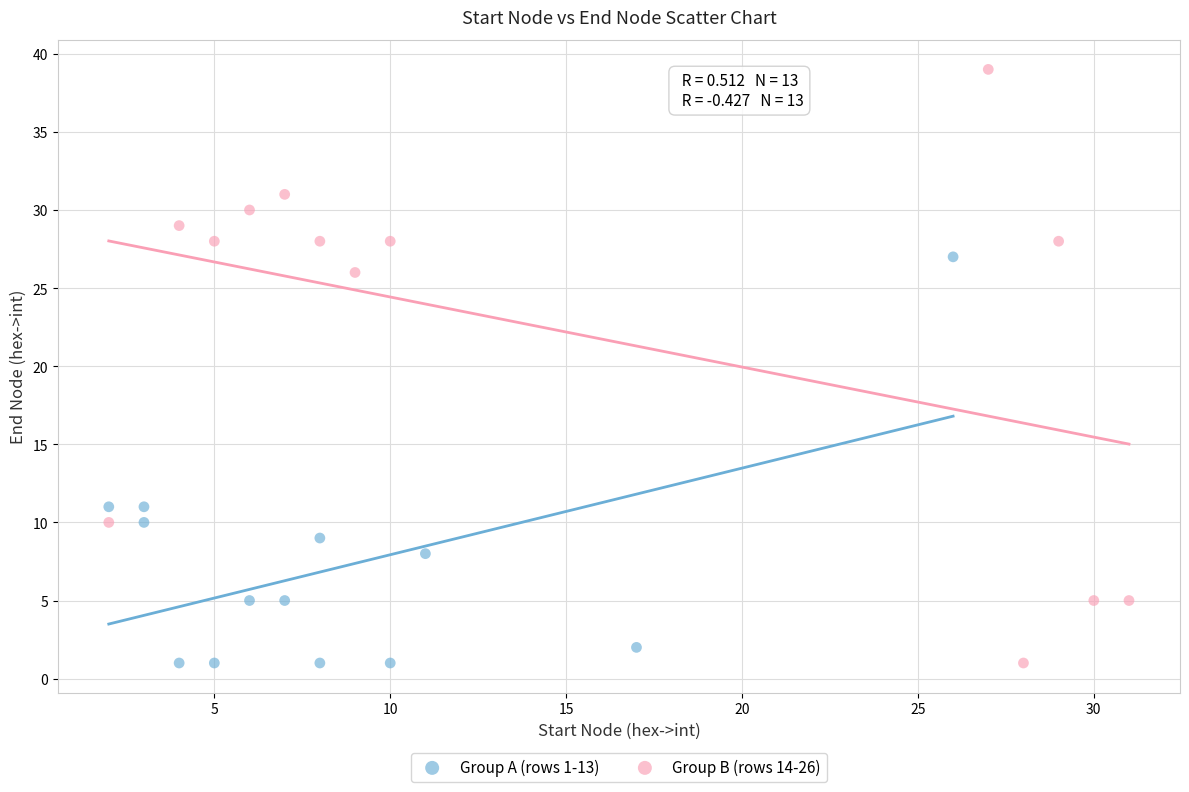

Which series has the widest spread of Y values?

Group B (rows 14-26)